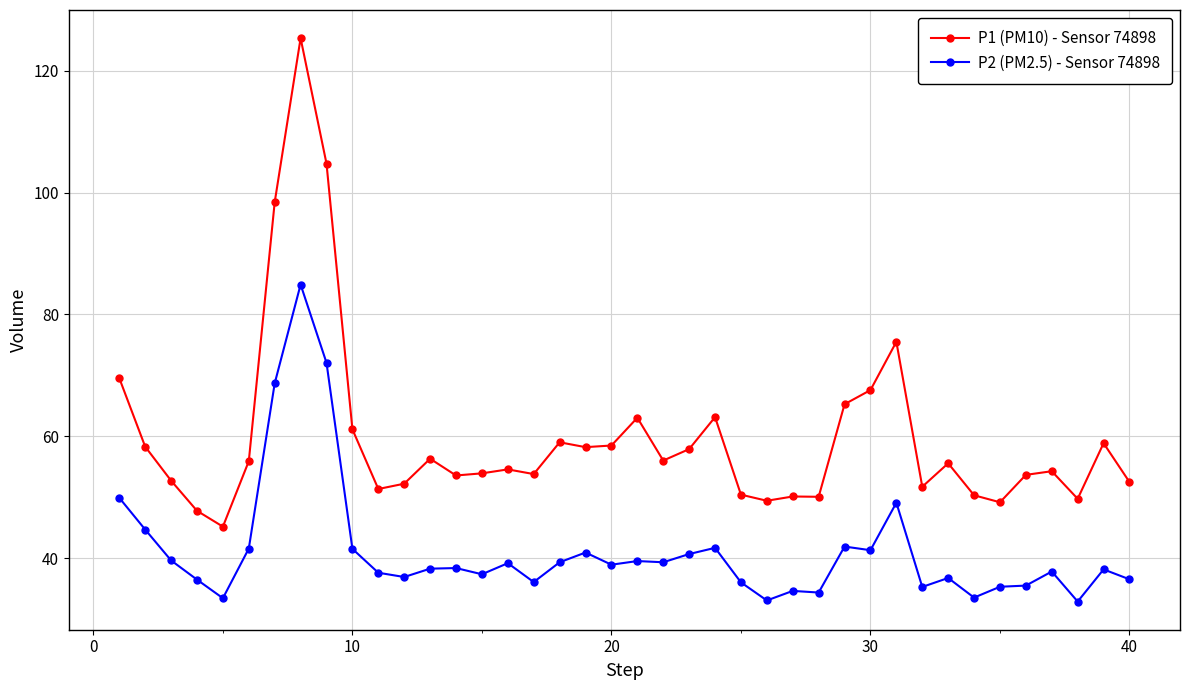

Which series has the largest total across all categories?

P1 (PM10) - Sensor 74898